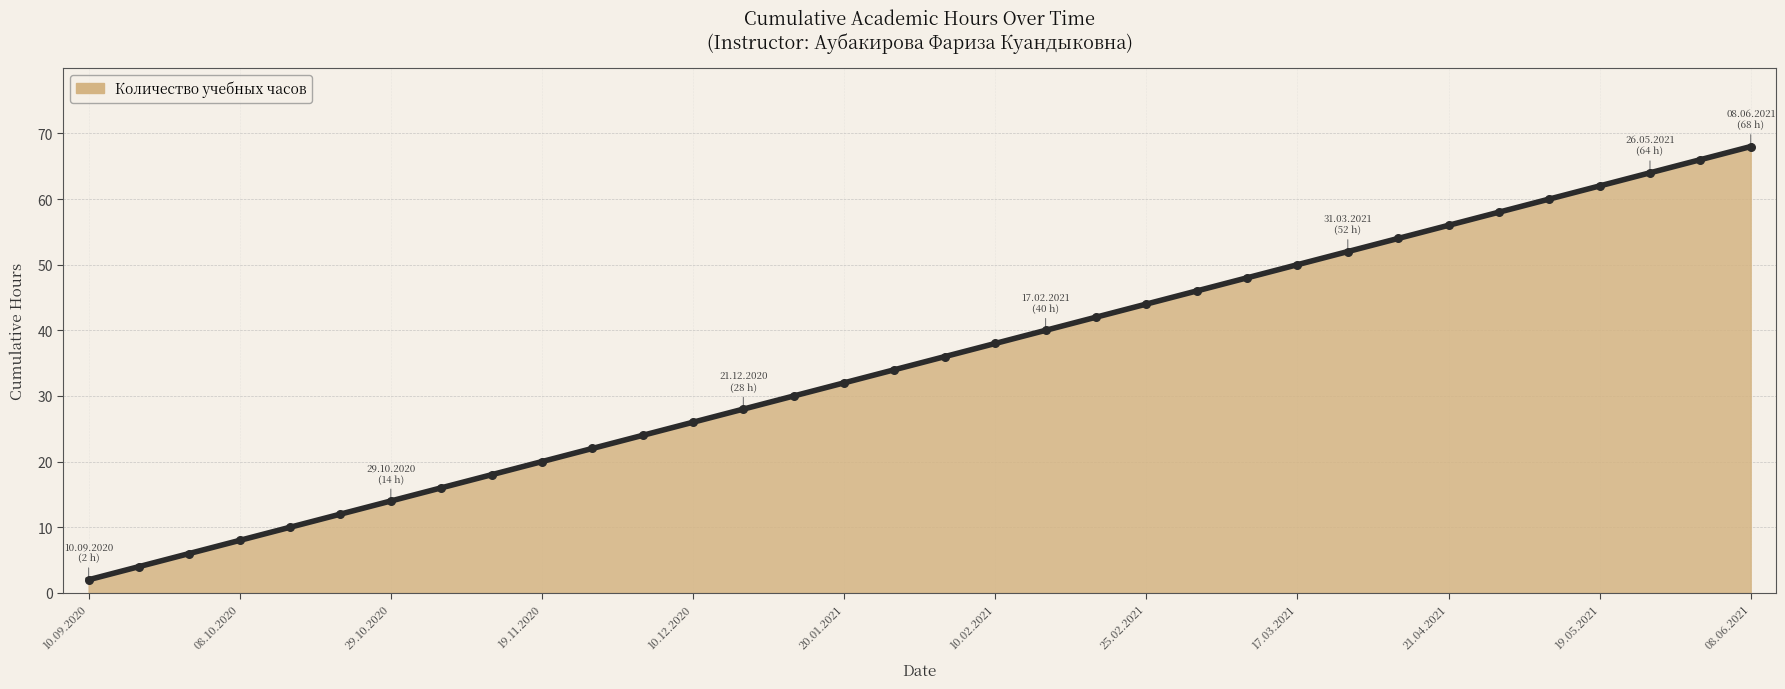

What is the difference between the maximum and minimum values?

66